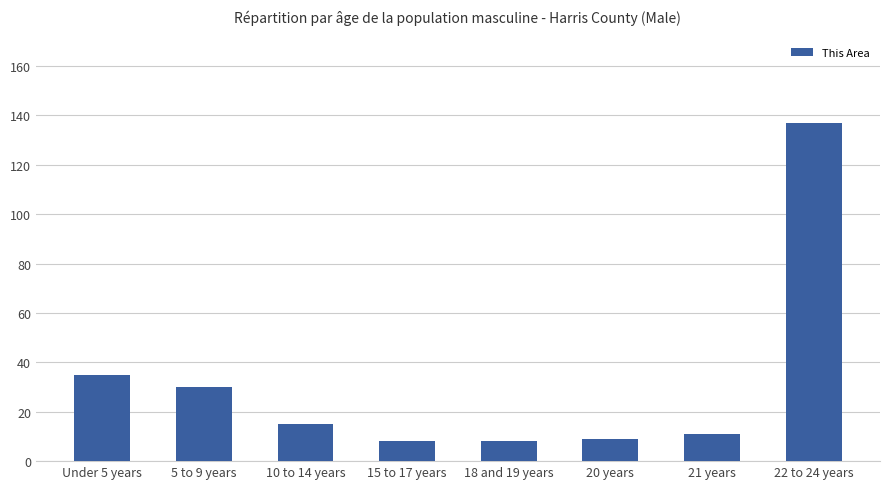

True or false: the data shows 24 at Under 5 years.

False